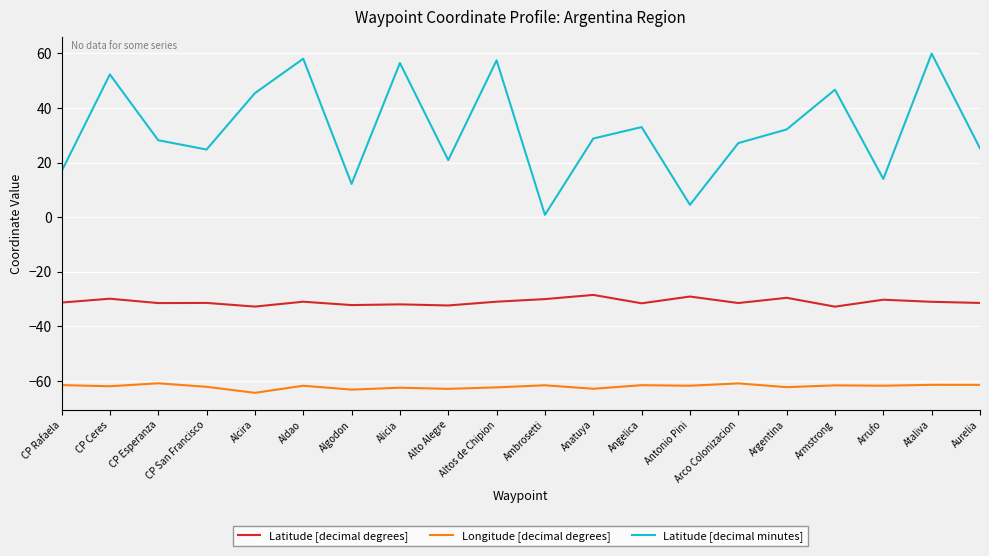

What position from the left is Argentina?

16